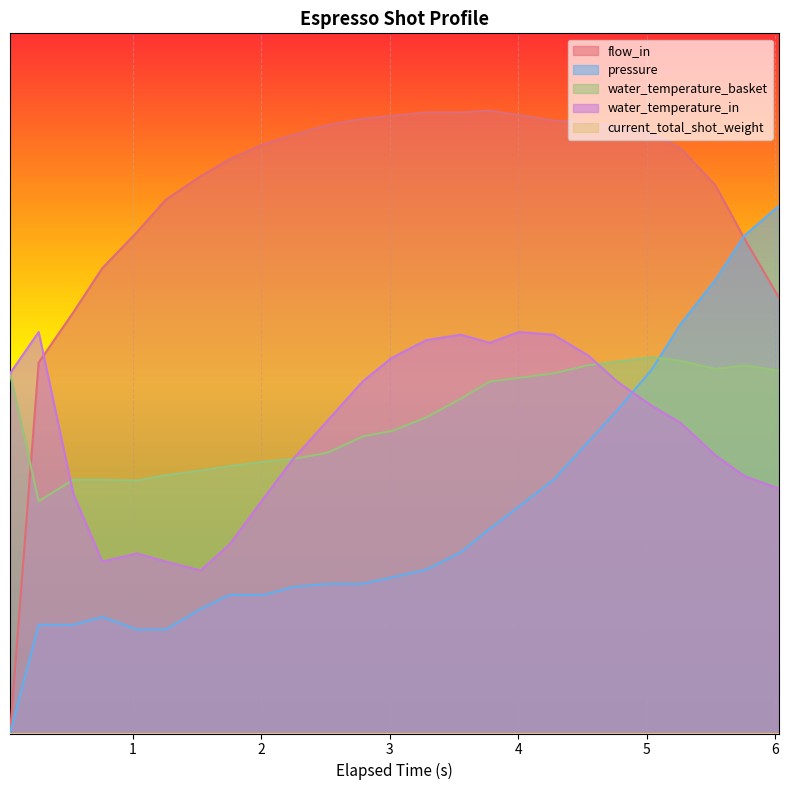

What is the label of the 3rd point from the right?

5.533